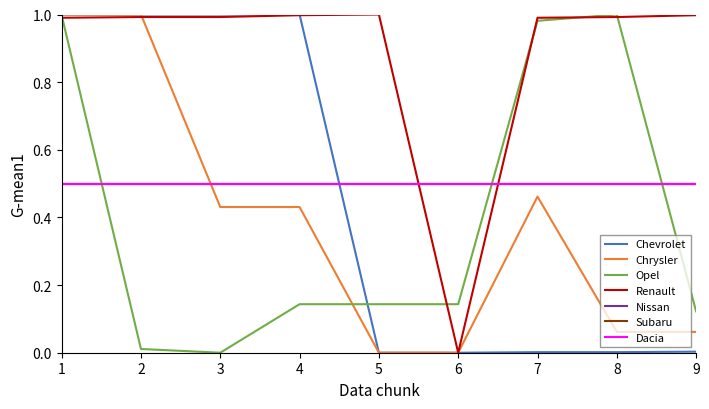

Which series has the largest total across all categories?

Renault